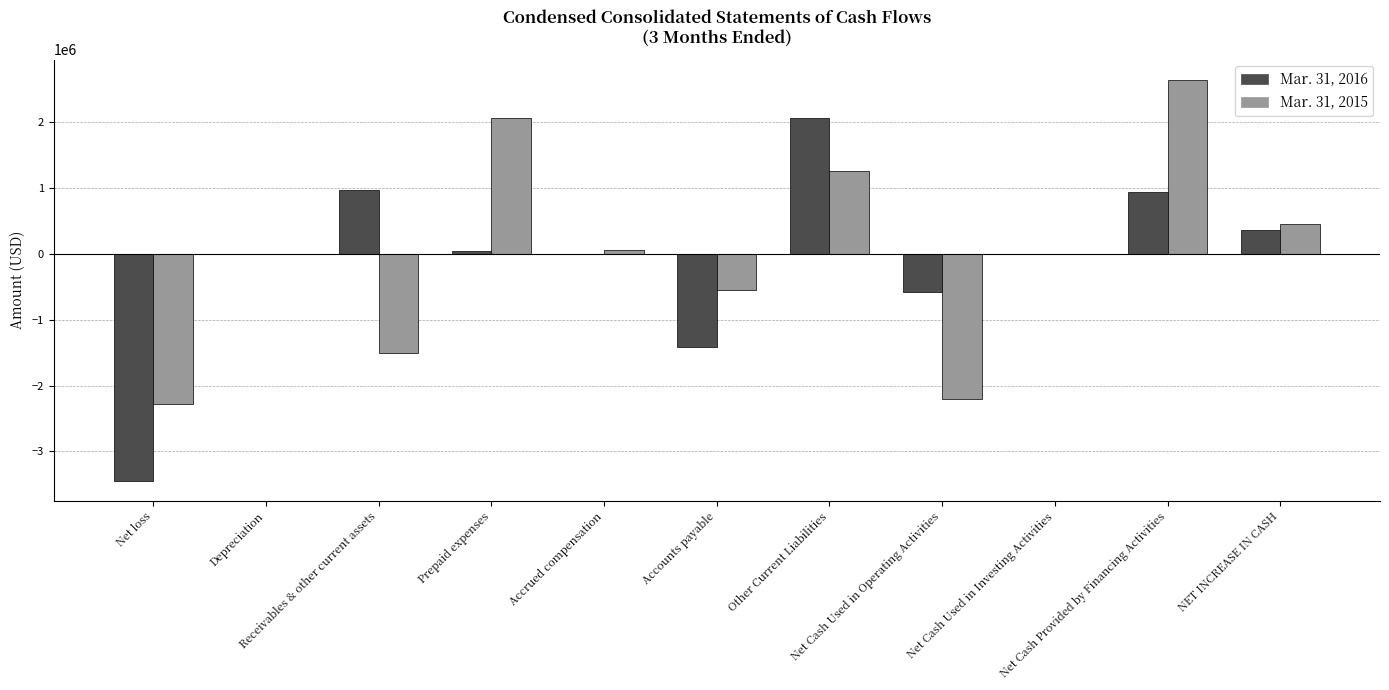

What is the maximum value shown in the chart?

2651864